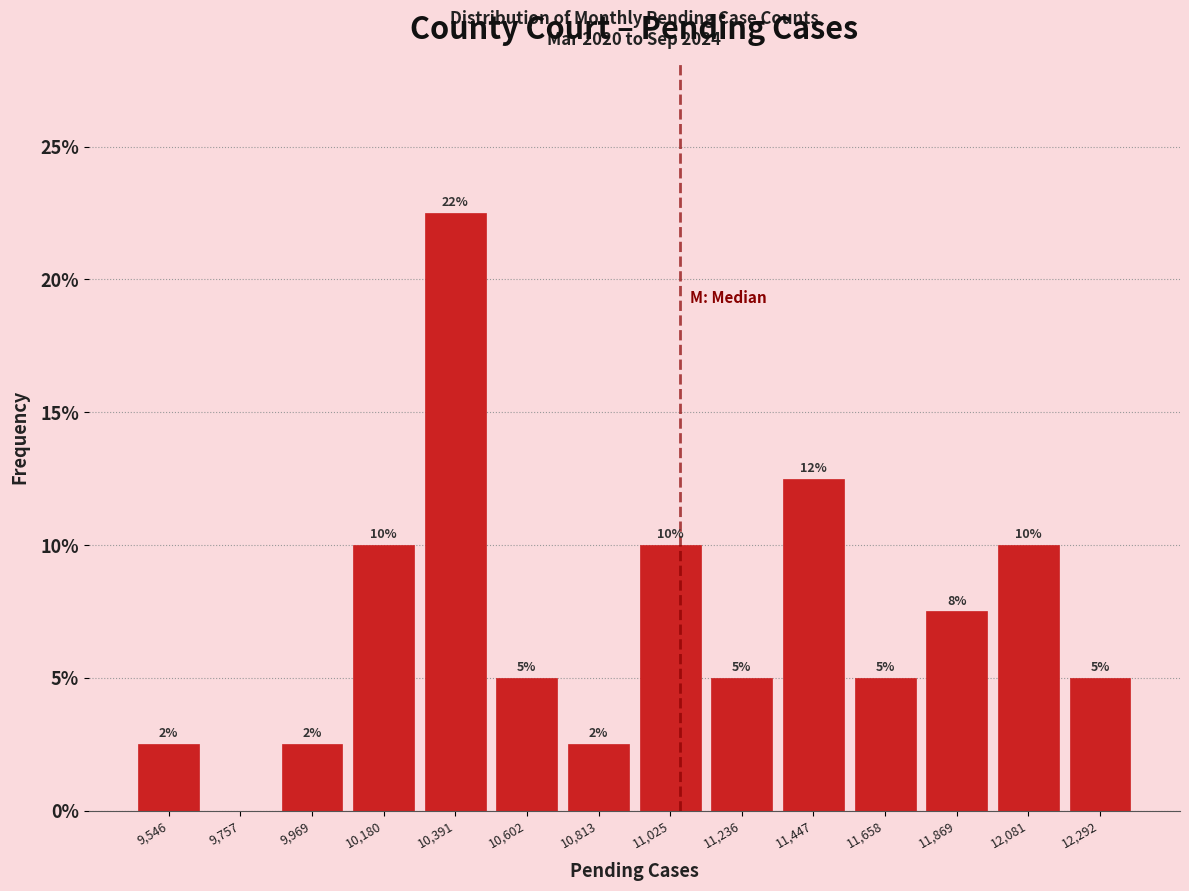

Over which range of the x-axis is the bar tallest?

10300 to 10500